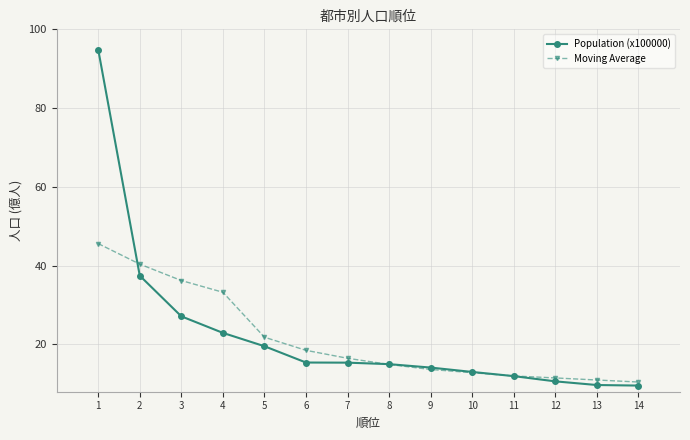

Count the number of categories in the chart.

14